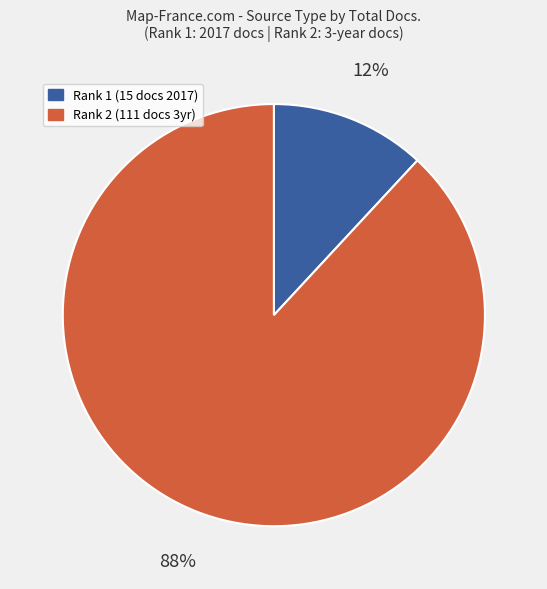

How many segments does this pie chart have?

2